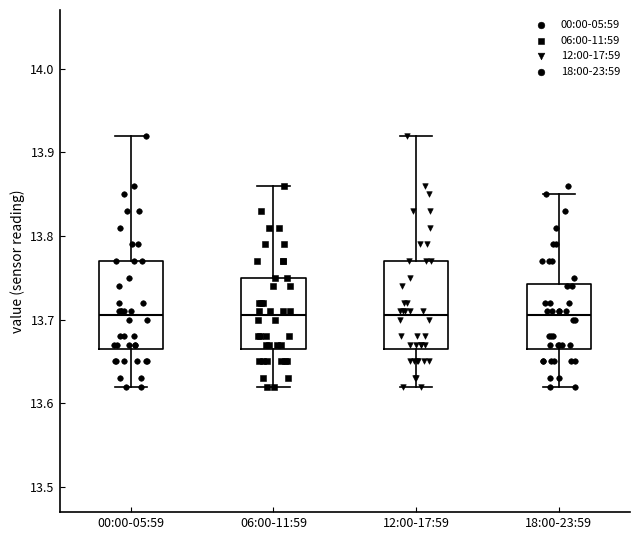

Reading left to right, transcribe this box plot: for each box, give where its median line is, the range the box spans, and where its two whiskers end, as read against the y-axis. The values are not printed on the chart, so give them approximately, as read against the axis.

00:00-05:59: median 13.71, box 13.67 to 13.77, whiskers 13.62 to 13.92
06:00-11:59: median 13.71, box 13.67 to 13.75, whiskers 13.62 to 13.86
12:00-17:59: median 13.71, box 13.67 to 13.77, whiskers 13.62 to 13.92
18:00-23:59: median 13.71, box 13.67 to 13.74, whiskers 13.62 to 13.85